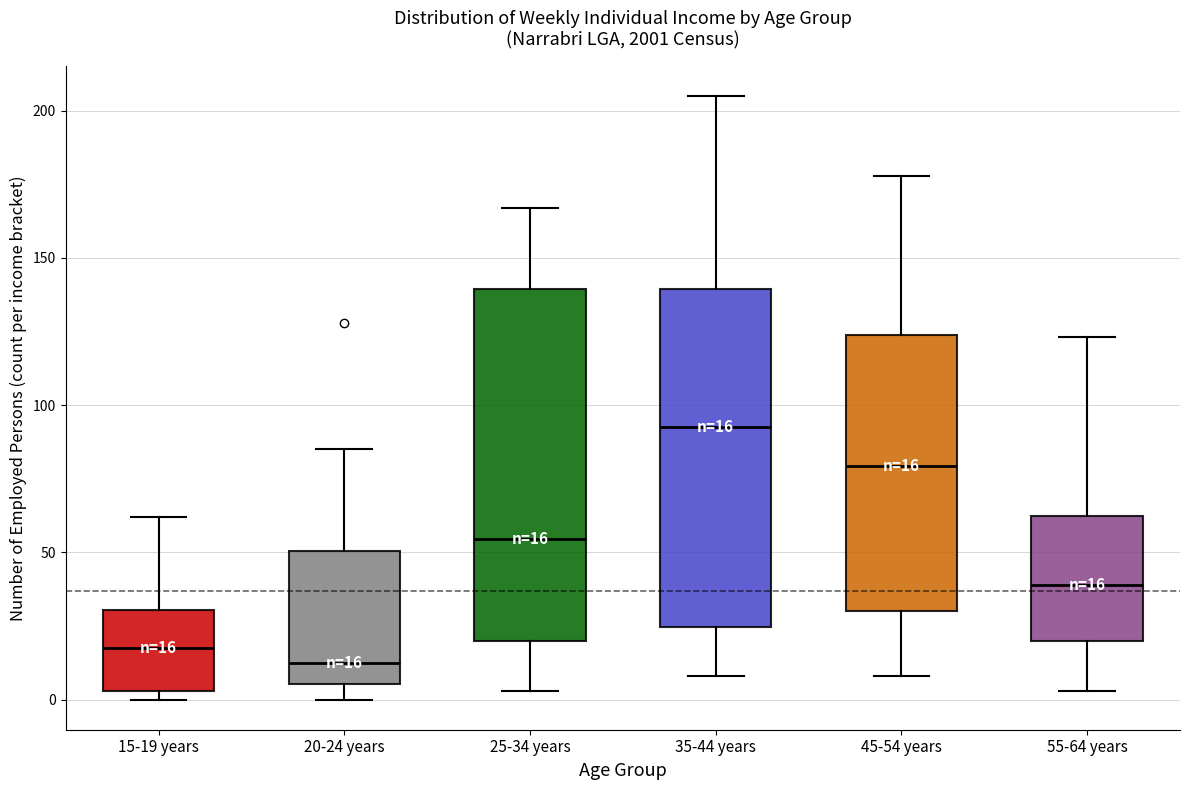

Which box's median line is the lowest?

20-24 years